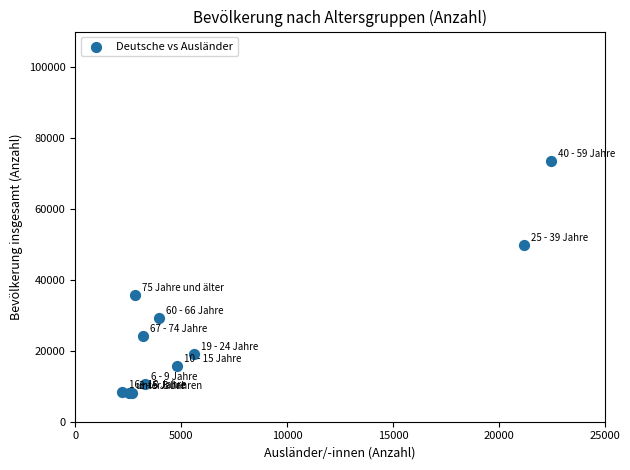

What Y value in the scatter plot is closest to 40726?

35617